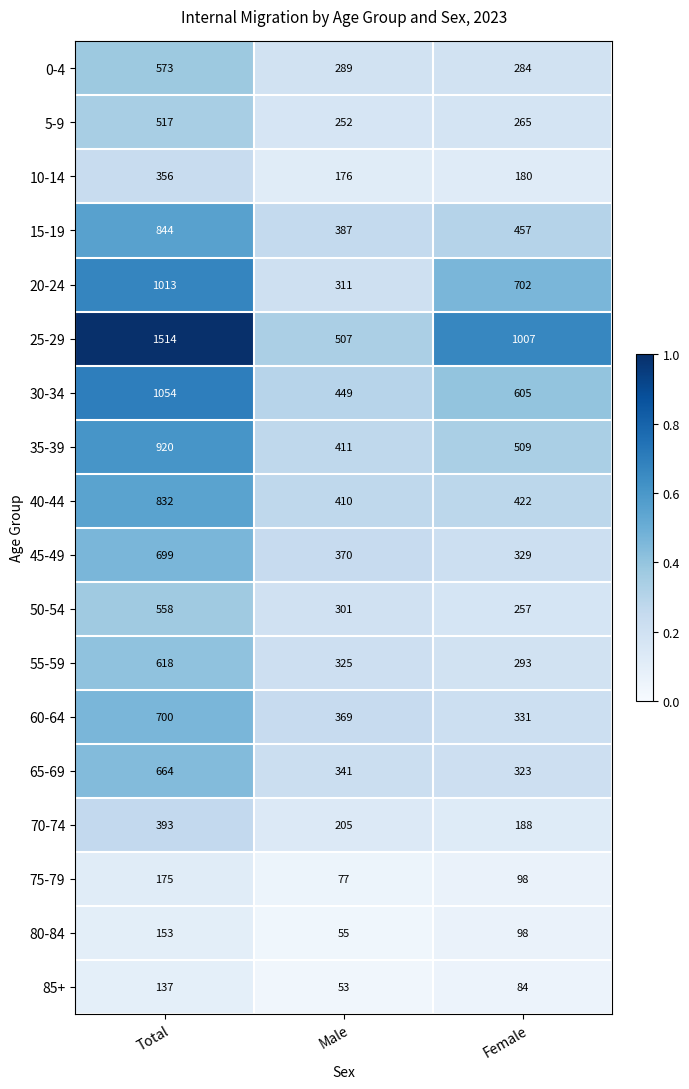

What is the minimum value shown in the chart?

53